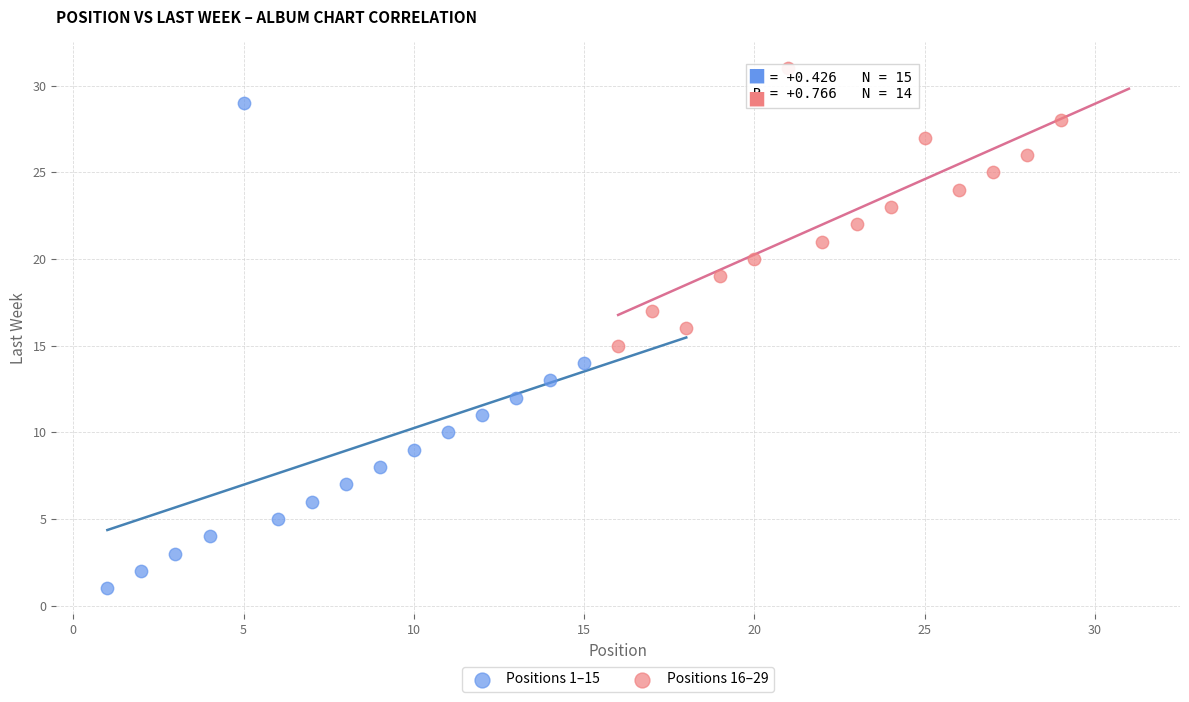

What are all the series names shown in the legend?

Positions 1–15, Positions 16–29